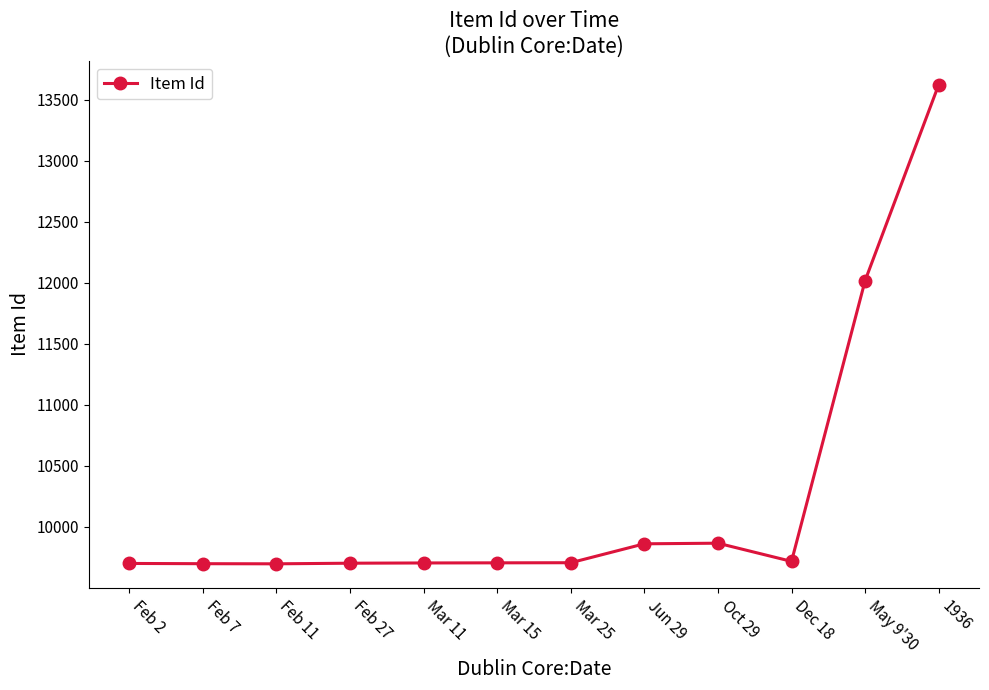

True or false: the data has more than 0 interior local peaks.

True